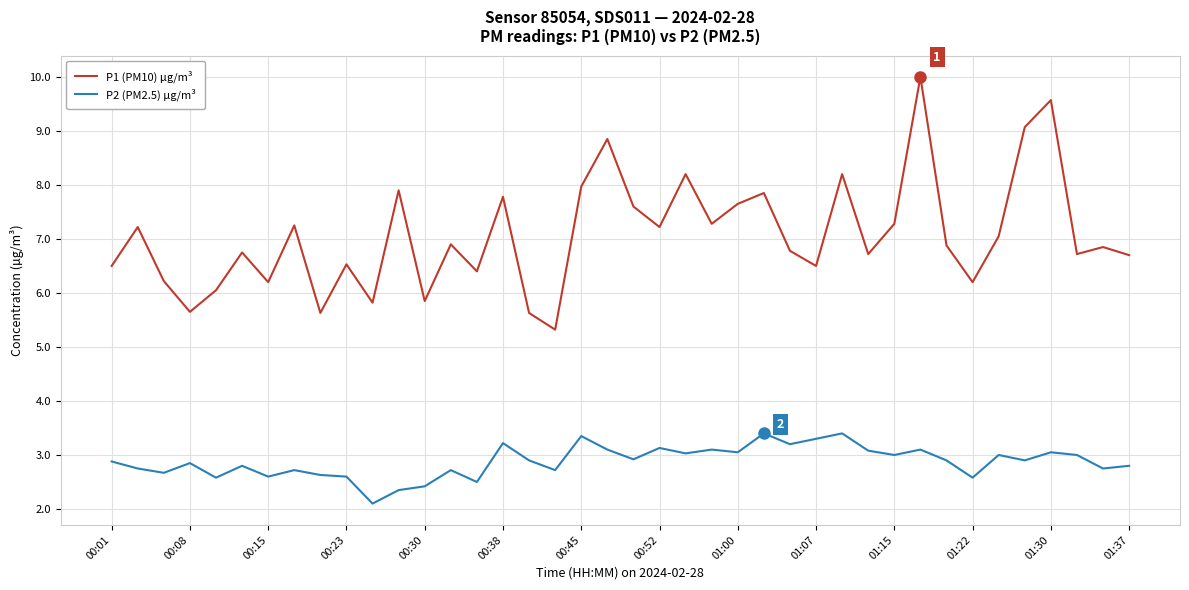

Rank the series by their maximum value, from highest to lowest.

P1 (PM10) µg/m³, P2 (PM2.5) µg/m³